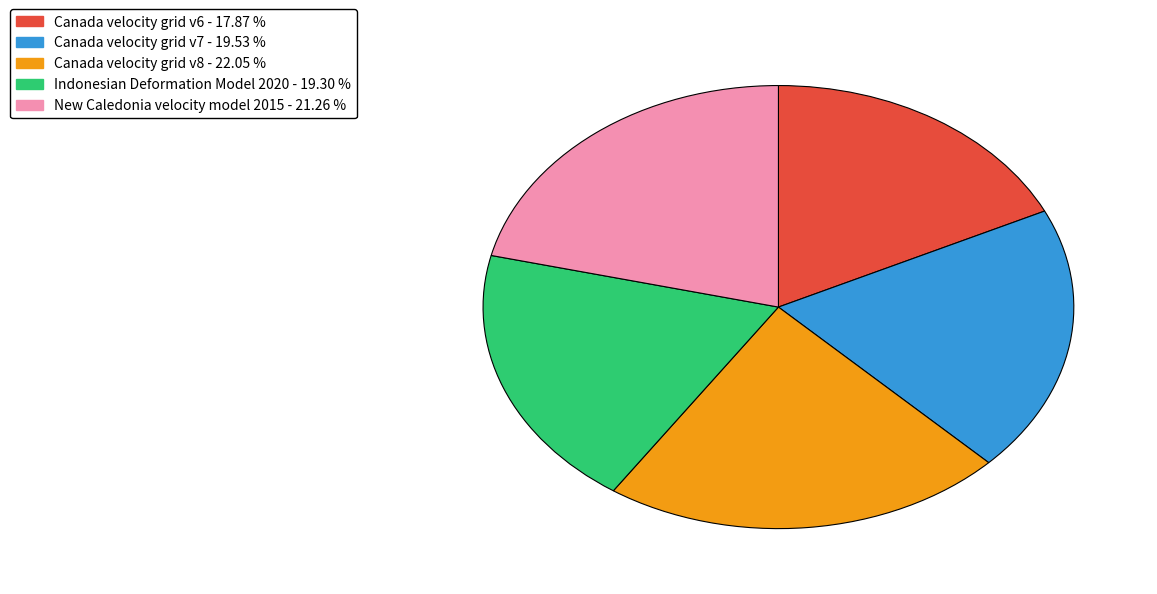

Which has a higher value, Canada velocity grid v7 or Canada velocity grid v8?

Canada velocity grid v8